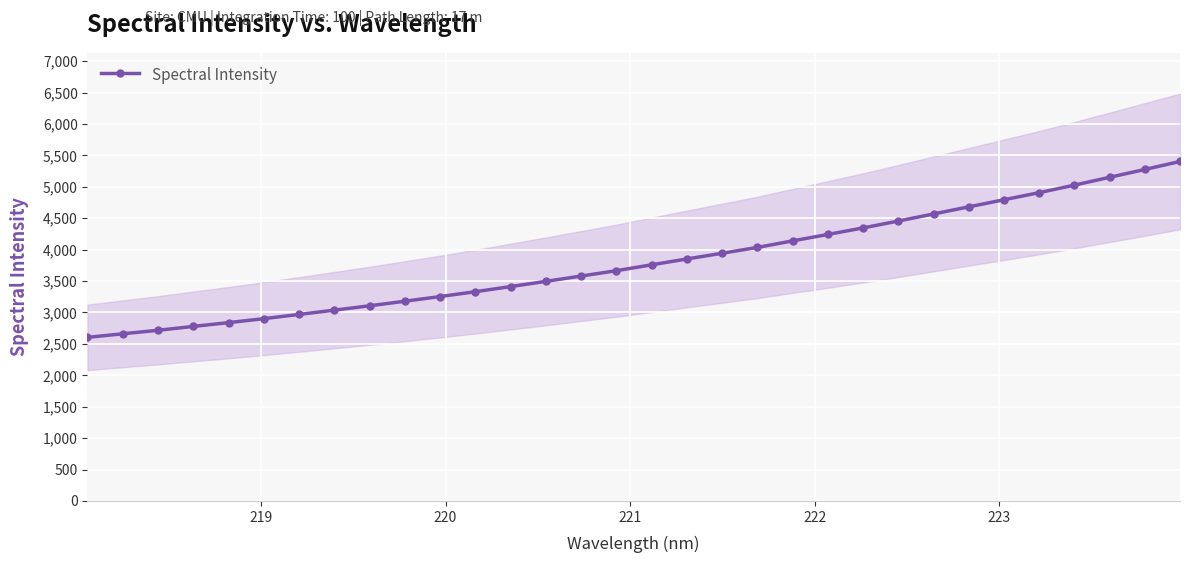

What is the maximum value for Spectral Intensity?

5403.9